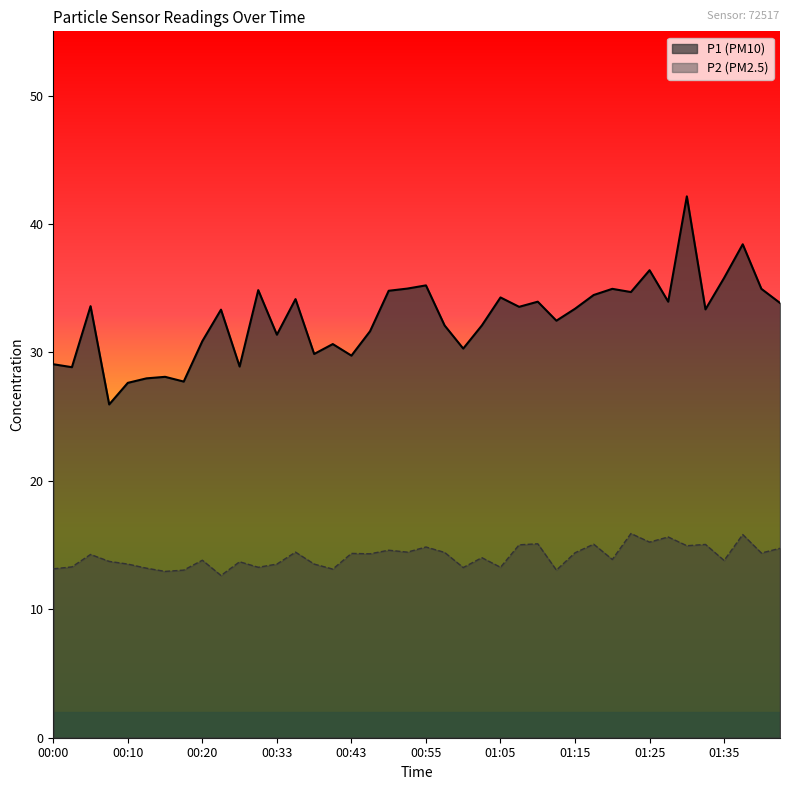

Rank the categories by P1 value from lowest to highest.

00:08, 00:10, 00:18, 00:13, 00:15, 00:03, 00:25, 00:00, 00:43, 00:38, 01:00, 00:41, 00:20, 00:33, 00:46, 00:58, 01:03, 01:13, 00:23, 01:32, 01:15, 01:08, 00:05, 01:42, 01:10, 01:27, 00:35, 01:05, 01:17, 01:22, 00:51, 00:30, 01:20, 01:39, 00:53, 00:55, 01:35, 01:25, 01:37, 01:30